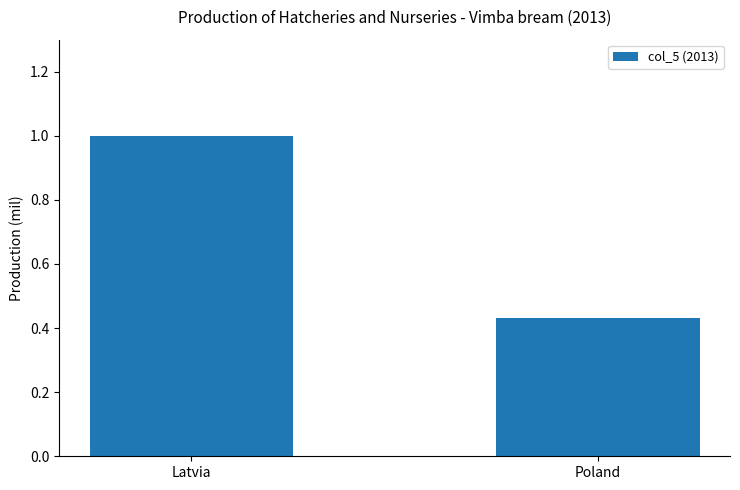

How many bars are there in total?

2